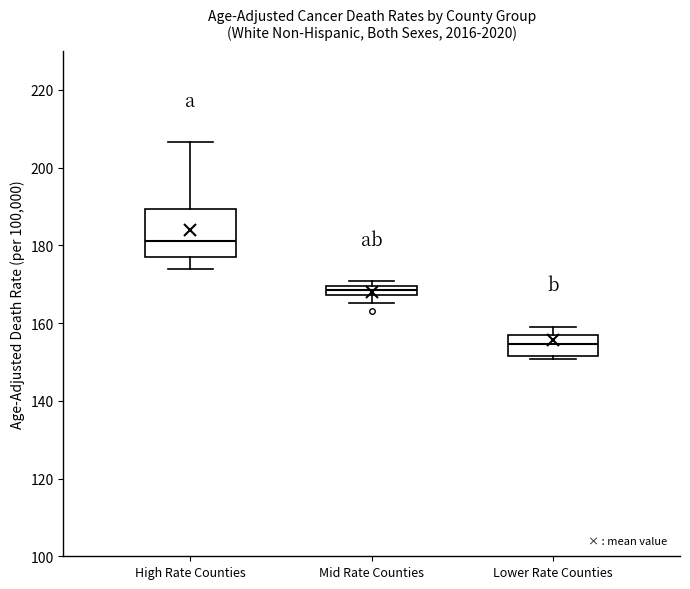

Which box's median line is the highest?

High Rate Counties